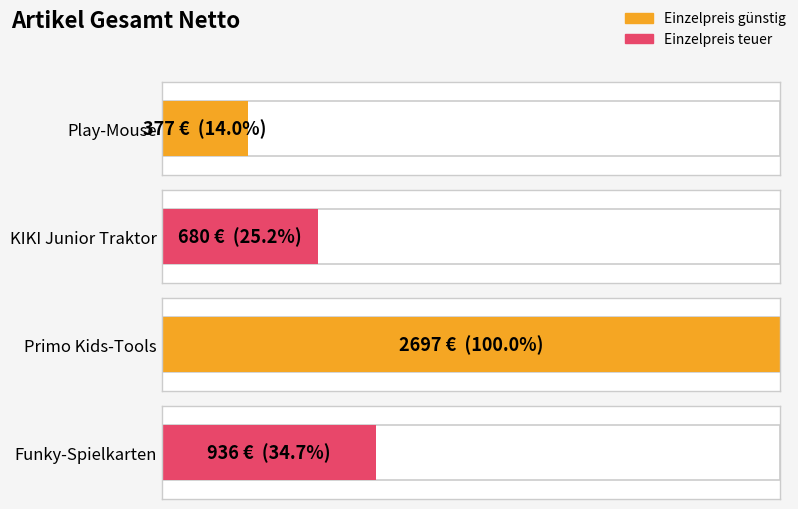

What is the label of the 3rd bar from the right?

KIKI Junior Traktor